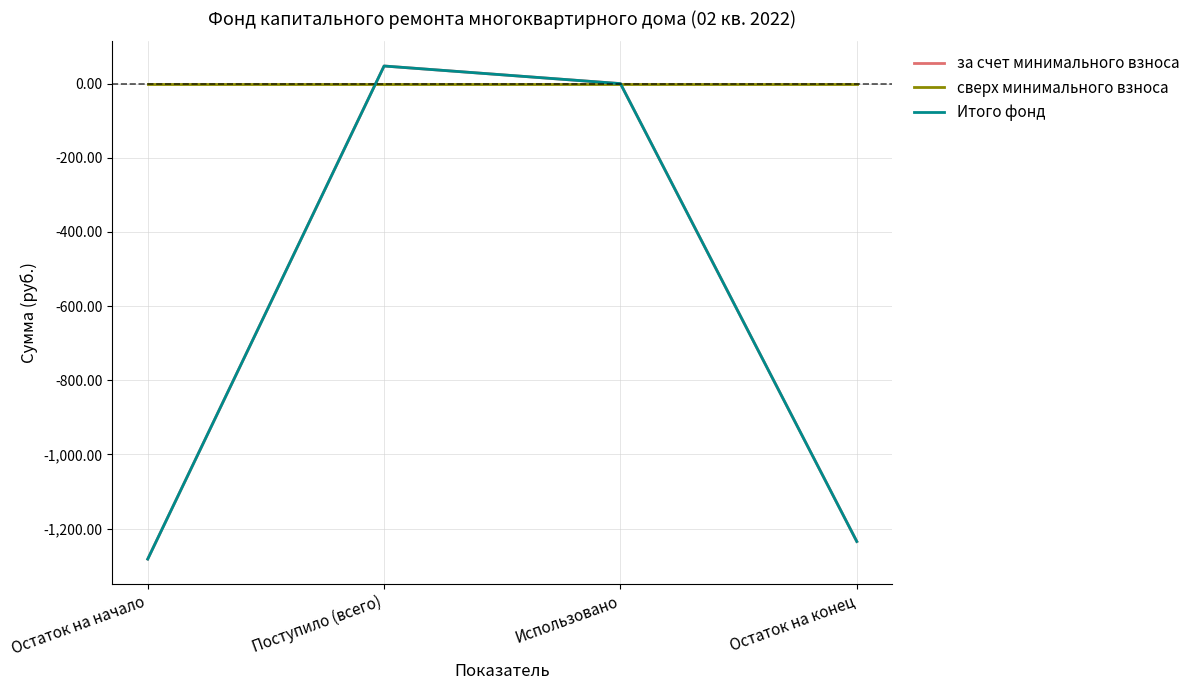

How many intersections are there between Итого фонд and сверх минимального взноса?

1